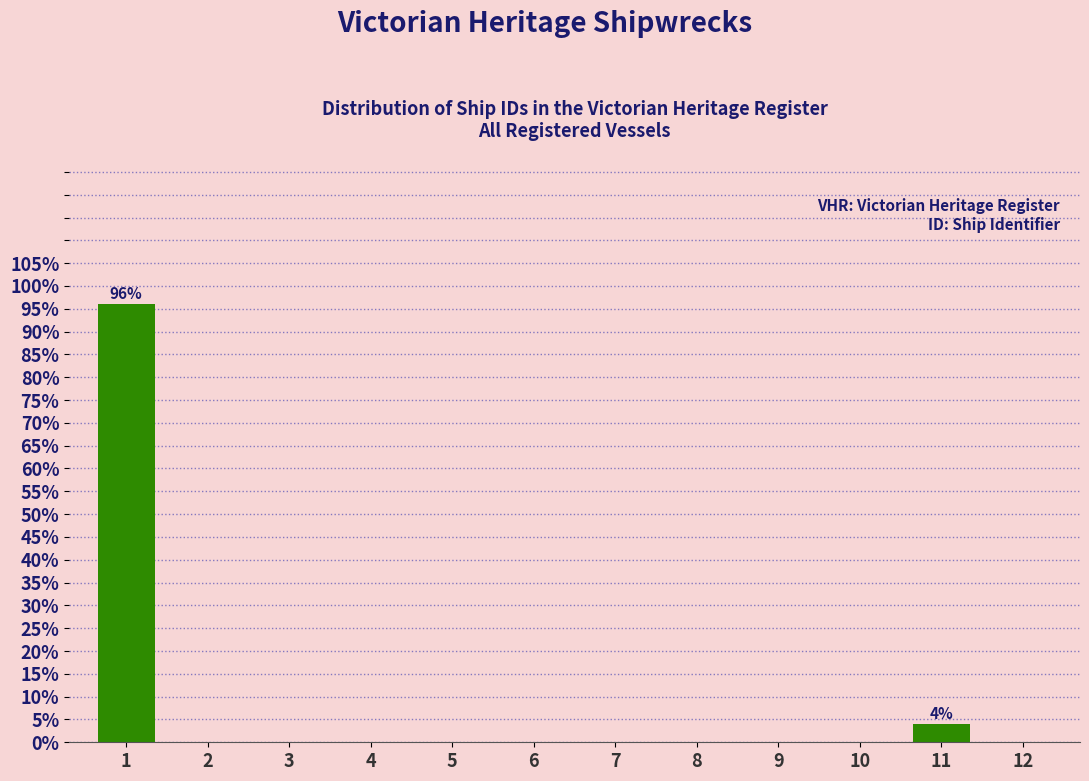

Reading right to left, what are all the values shown in this chart?

12=0	11=4	10=0	9=0	8=0	7=0	6=0	5=0	4=0	3=0	2=0	1=96